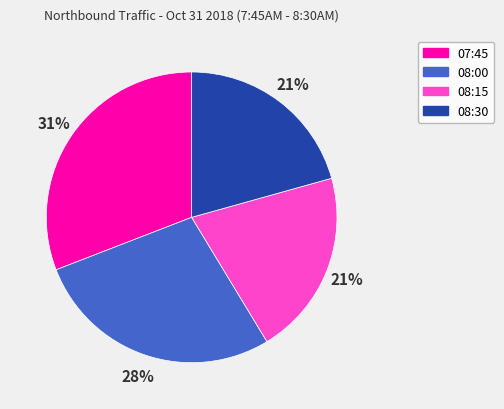

What is the largest slice in the pie chart?

07:45